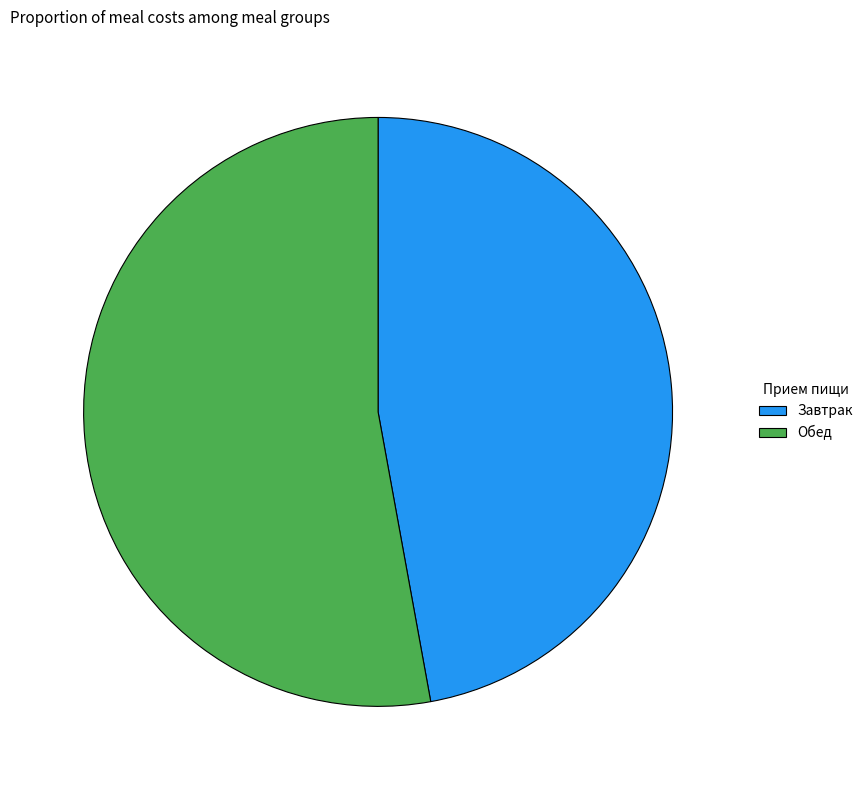

Which has a higher value, Обед or Завтрак?

Обед